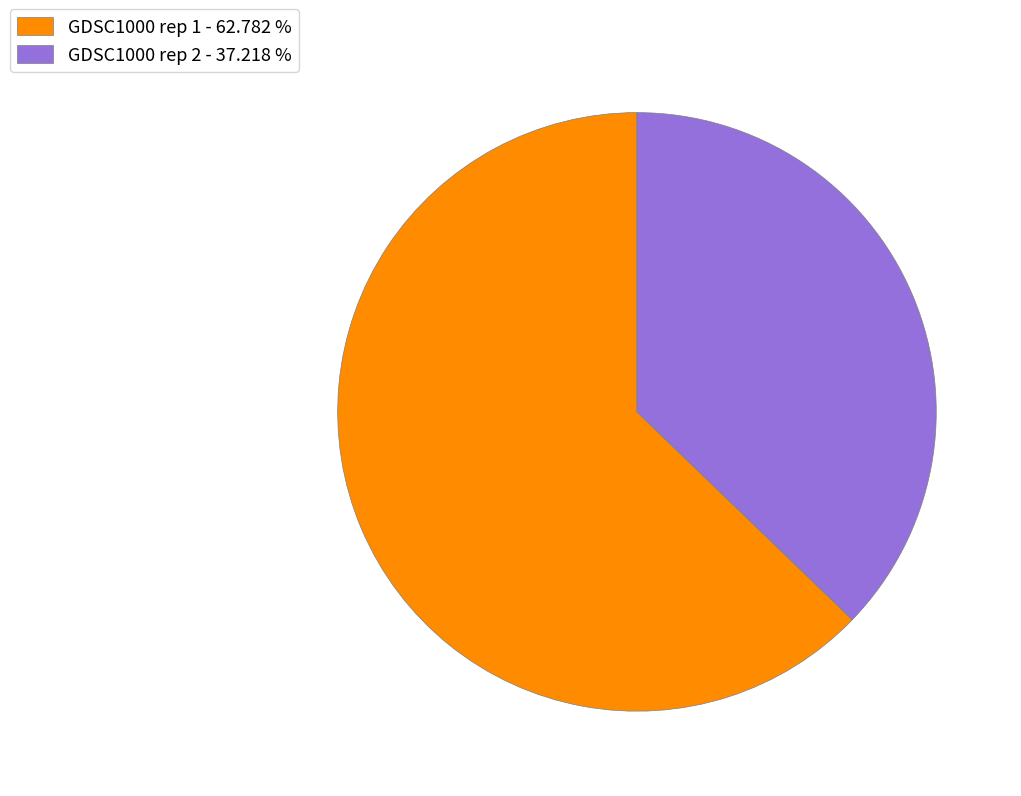

The GDSC1000 rep 2 slice represents 37% of the pie. True or false?

True